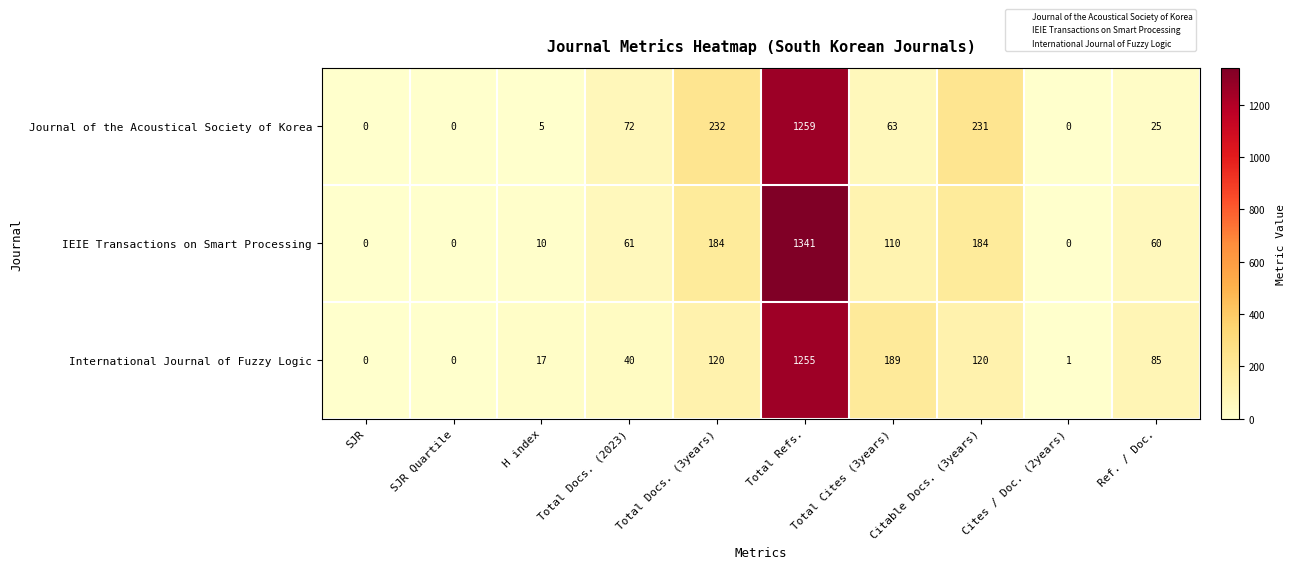

The value of Journal of the Acoustical Society of Korea at Total Refs. is 1259. True or false?

True